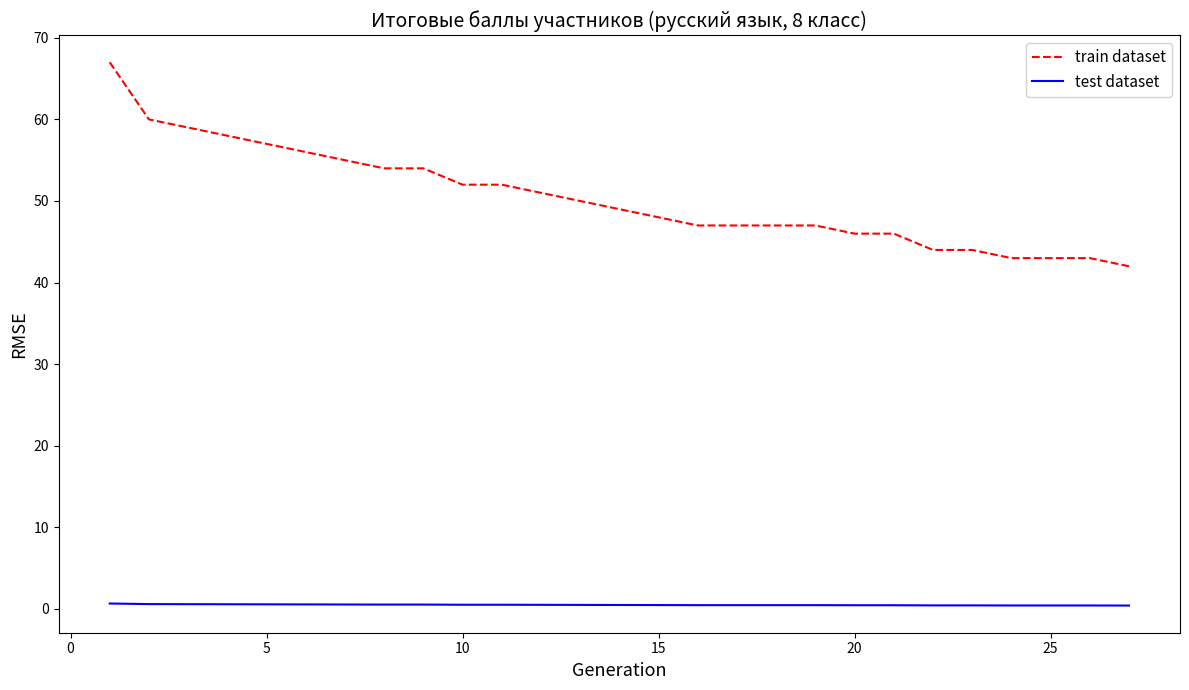

True or false: train dataset and test dataset intersect in this chart.

False